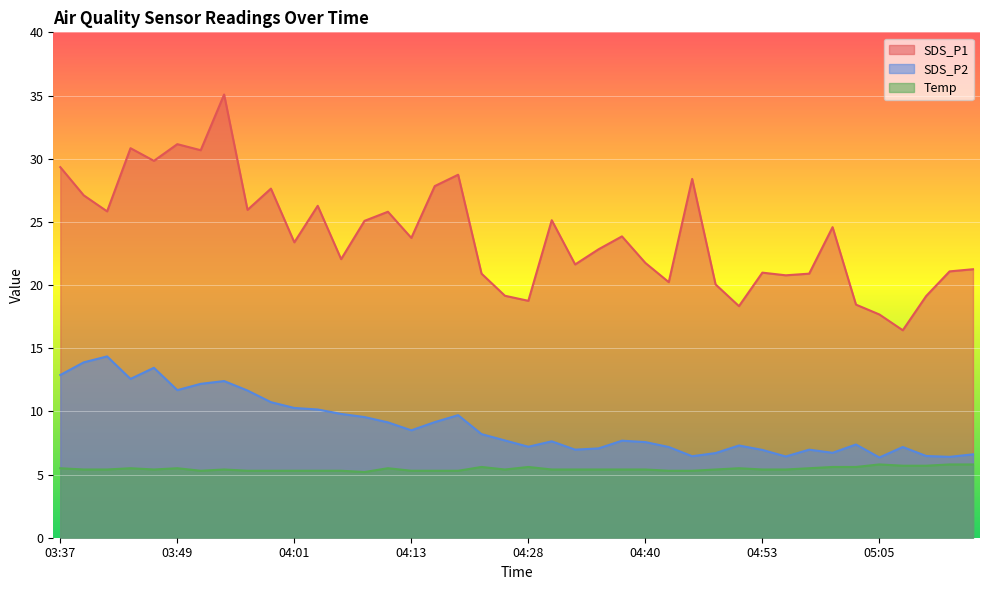

Rank the series at 04:21 from lowest to highest value.

Temp, SDS_P2, SDS_P1